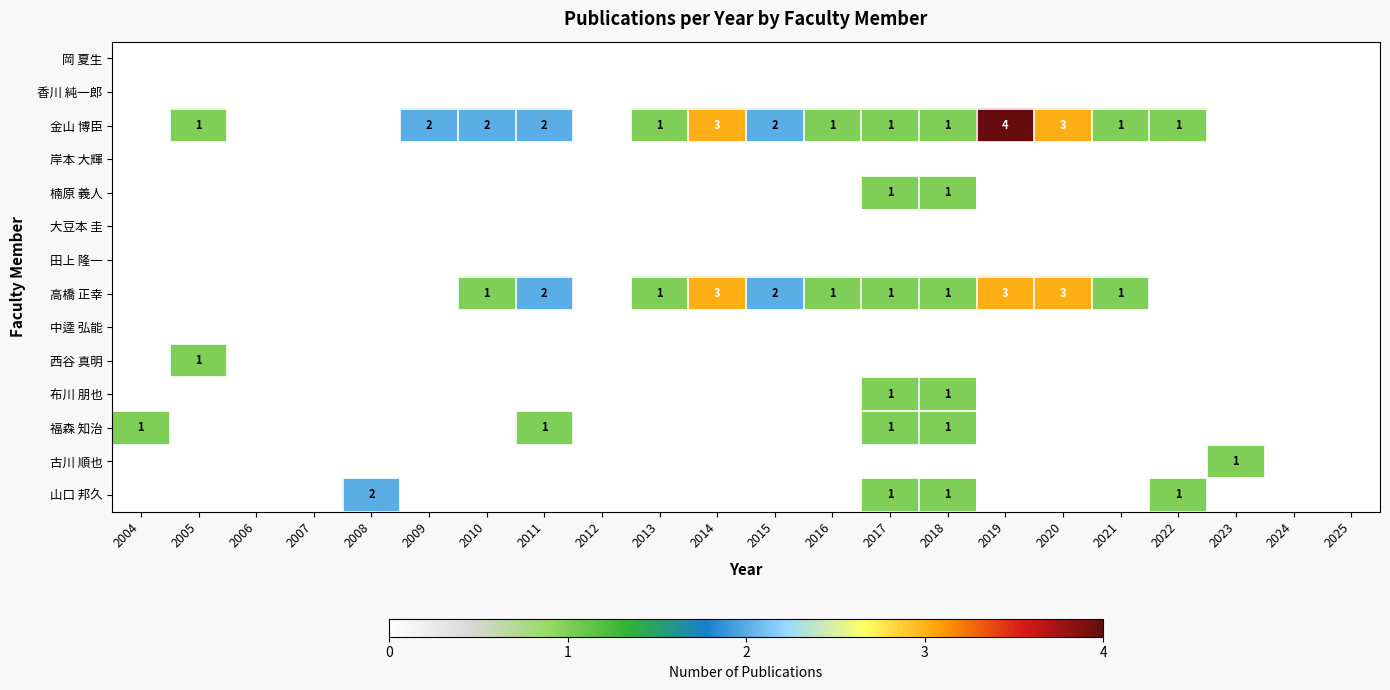

True or false: 金山 博臣 has a value of 0 at 2018.

False